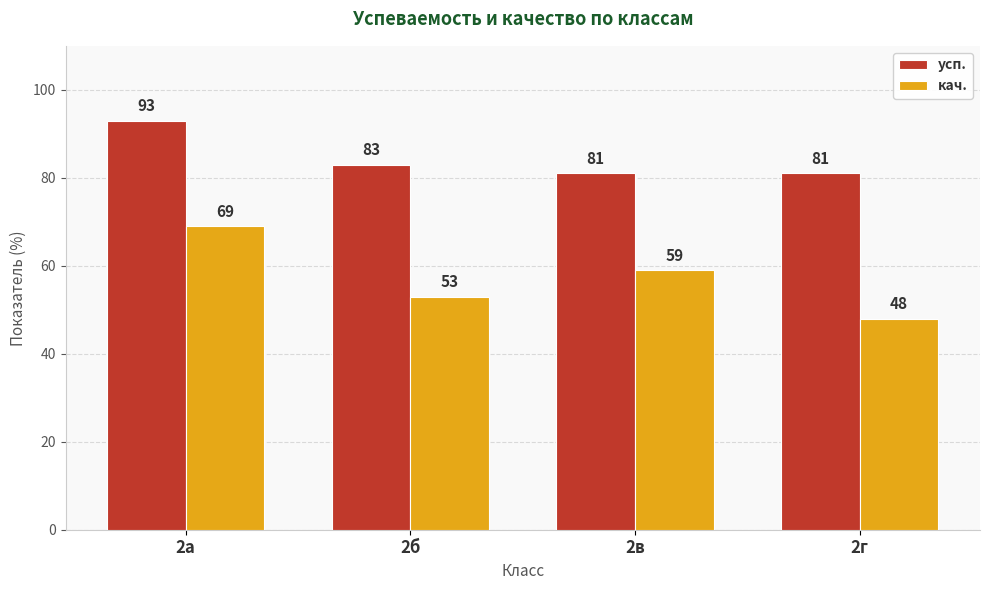

How many values in the усп. series are below 83?

2